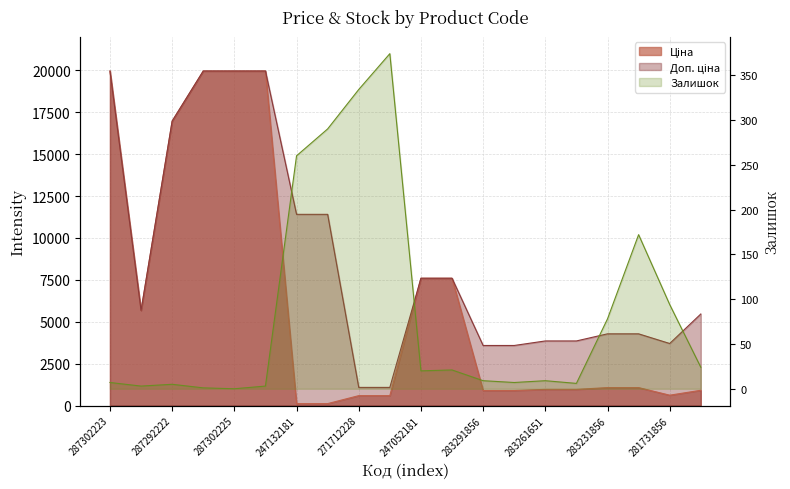

Between 287292222 and 271712227, which is larger?

287292222